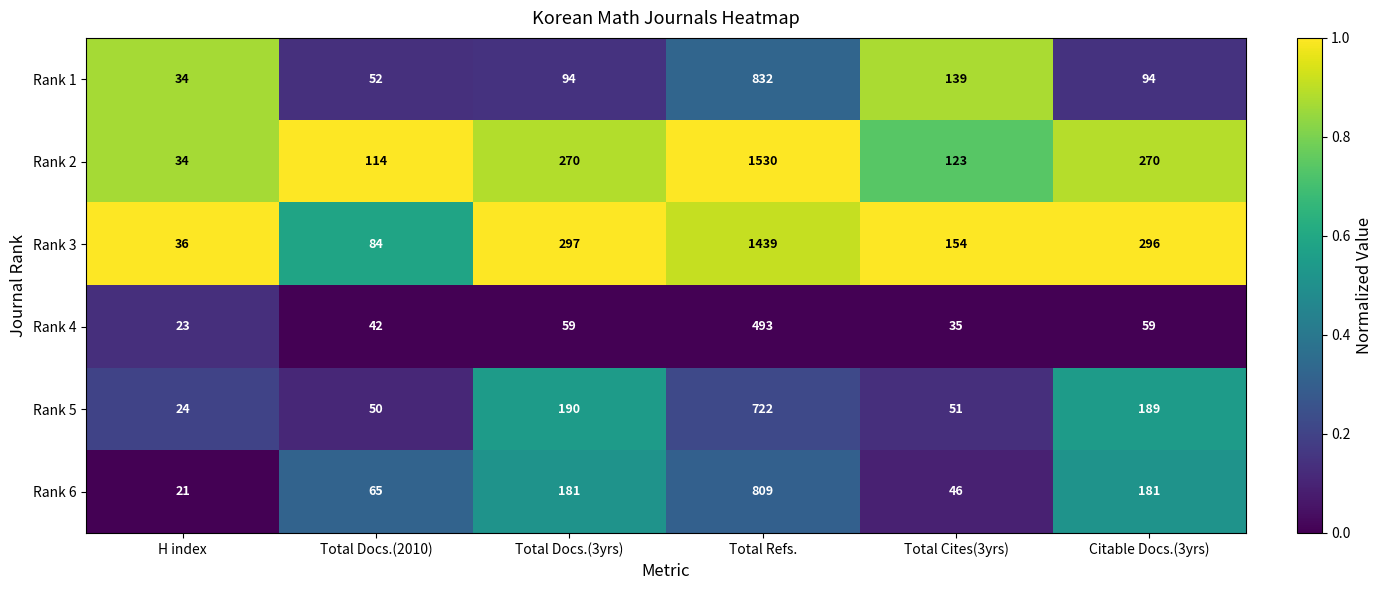

At which category is the sum across all series the highest?

Total Refs.